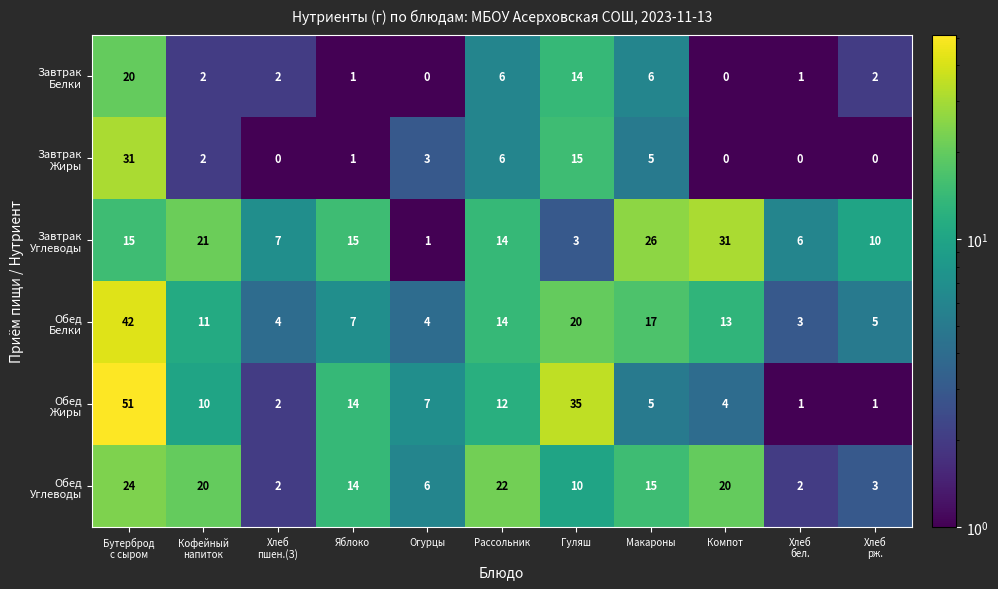

What is the total value across all series at Макароны?

74